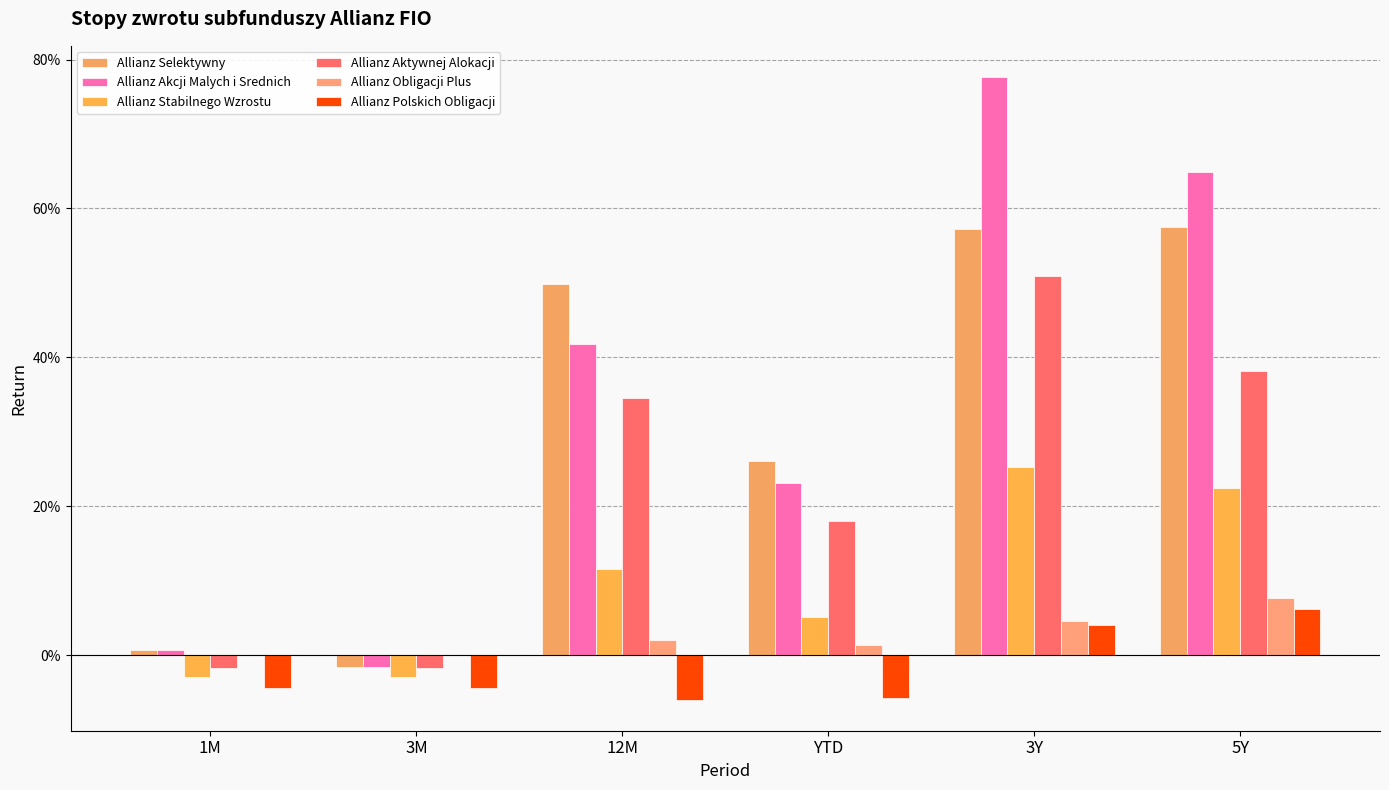

The value of Allianz Selektywny at YTD is 0.4. True or false?

False